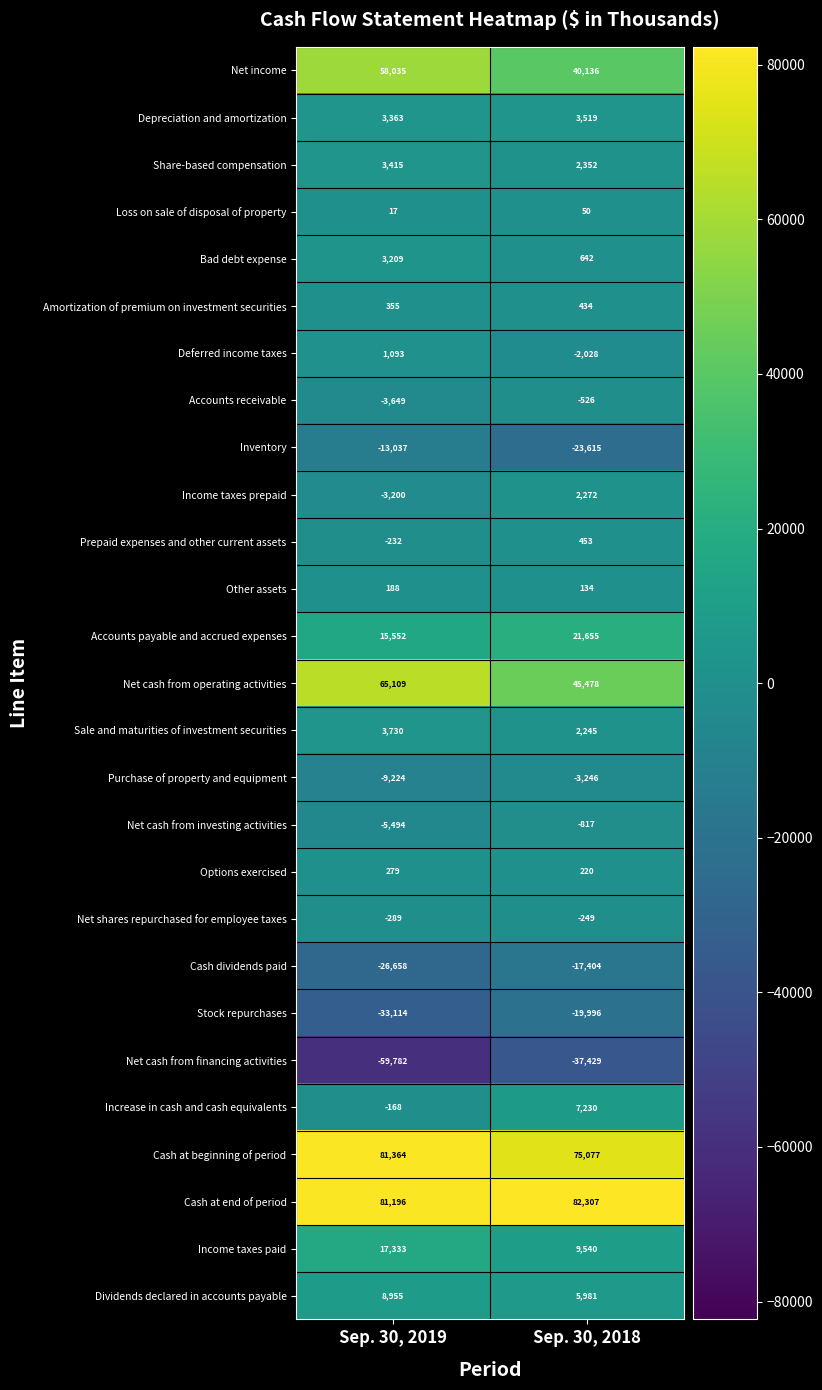

What is the difference between the maximum and minimum values in the Net shares repurchased for employee taxes series?

40